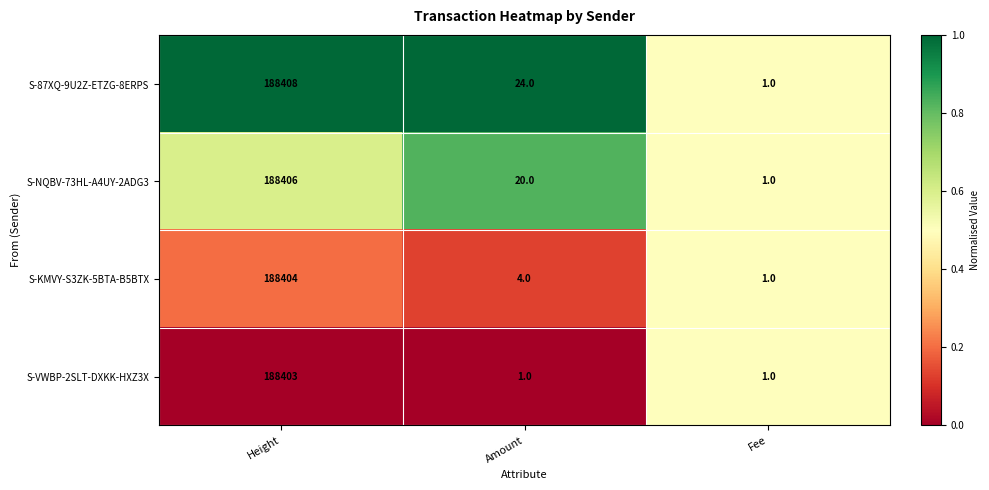

What is the total value across all series at Amount?

49